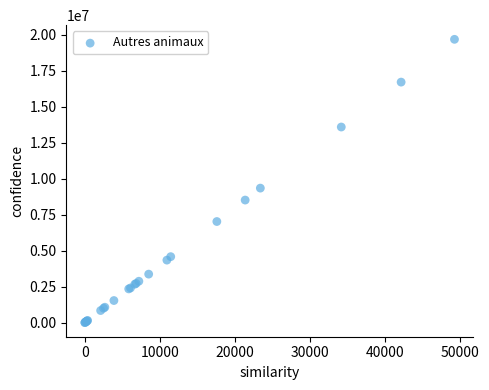

What Y value in the scatter plot is closest to 9835239?

9337262.1